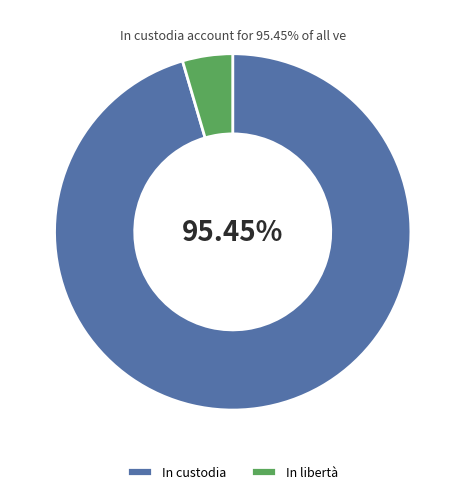

Which category has the smallest portion of the pie?

In libertà